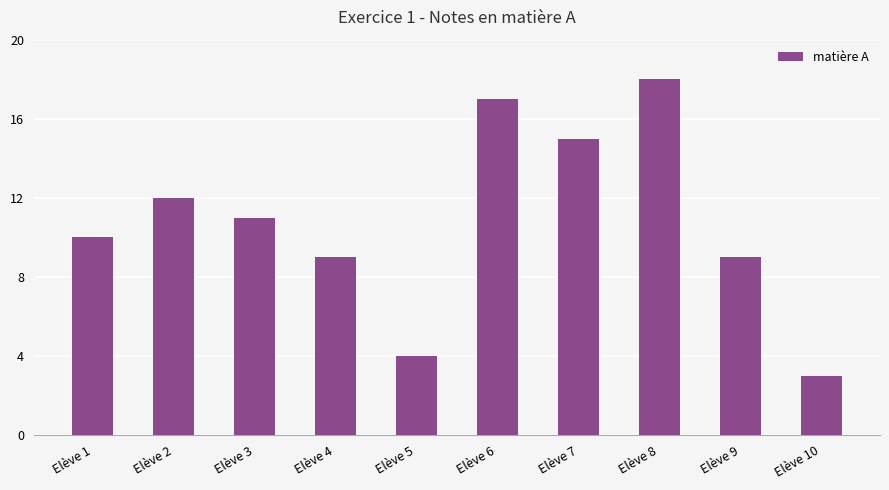

What is the sum of all values?

108